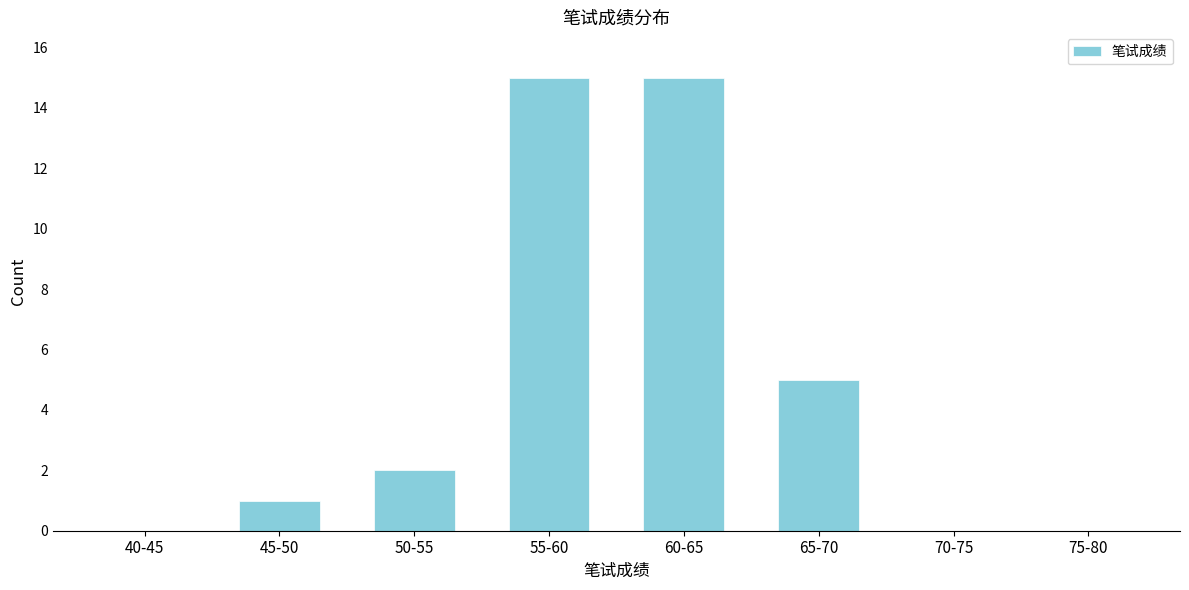

Reading left to right, transcribe all the data shown in this chart.

40-45=0	45-50=1	50-55=2	55-60=15	60-65=15	65-70=5	70-75=0	75-80=0